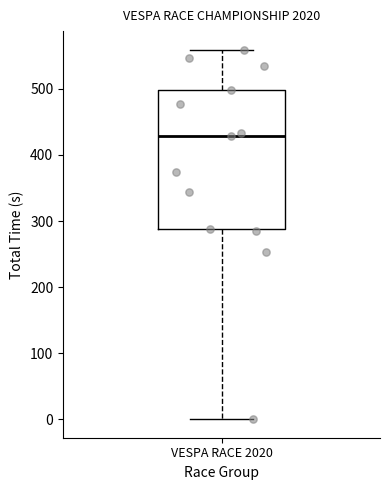

Read this box plot against the y-axis: the position of the median line, the range covered by the box, and the ends of both whiskers. The values are not printed on the chart, so give them approximately, as read against the axis.

median 430, box 290 to 500, whiskers 0 to 560